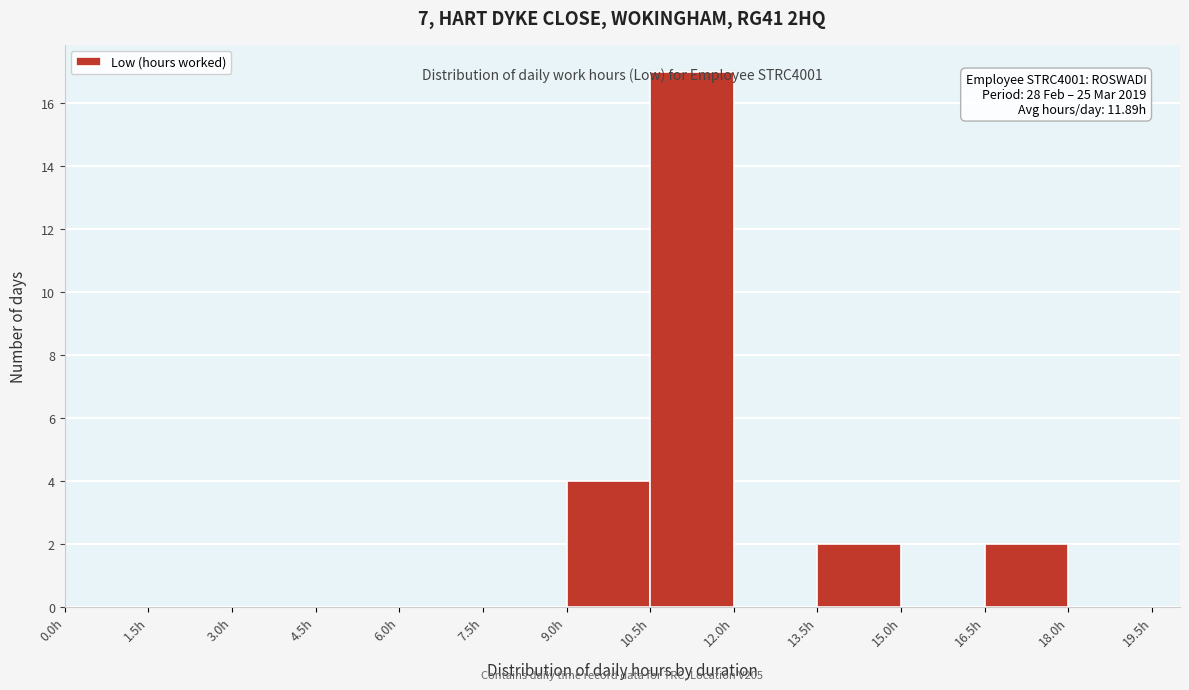

Over which range of the x-axis is the bar tallest?

10.5 to 12.0